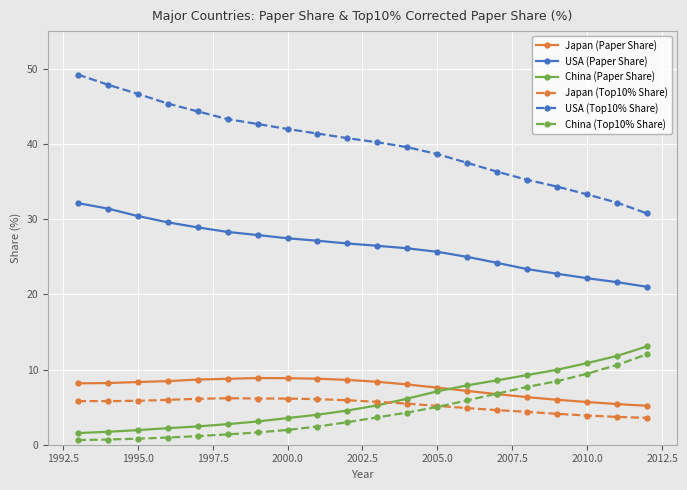

What is the greatest value displayed?

49.2